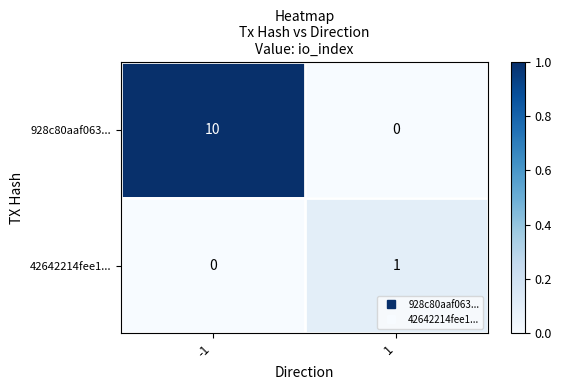

What is the spread (max minus min) of values at 1?

1